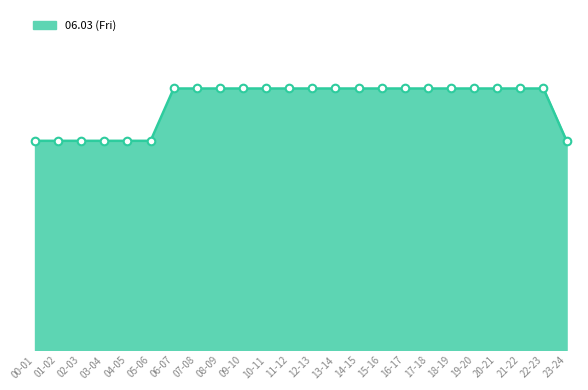

Between 12-13 and 00-01, which is larger?

12-13